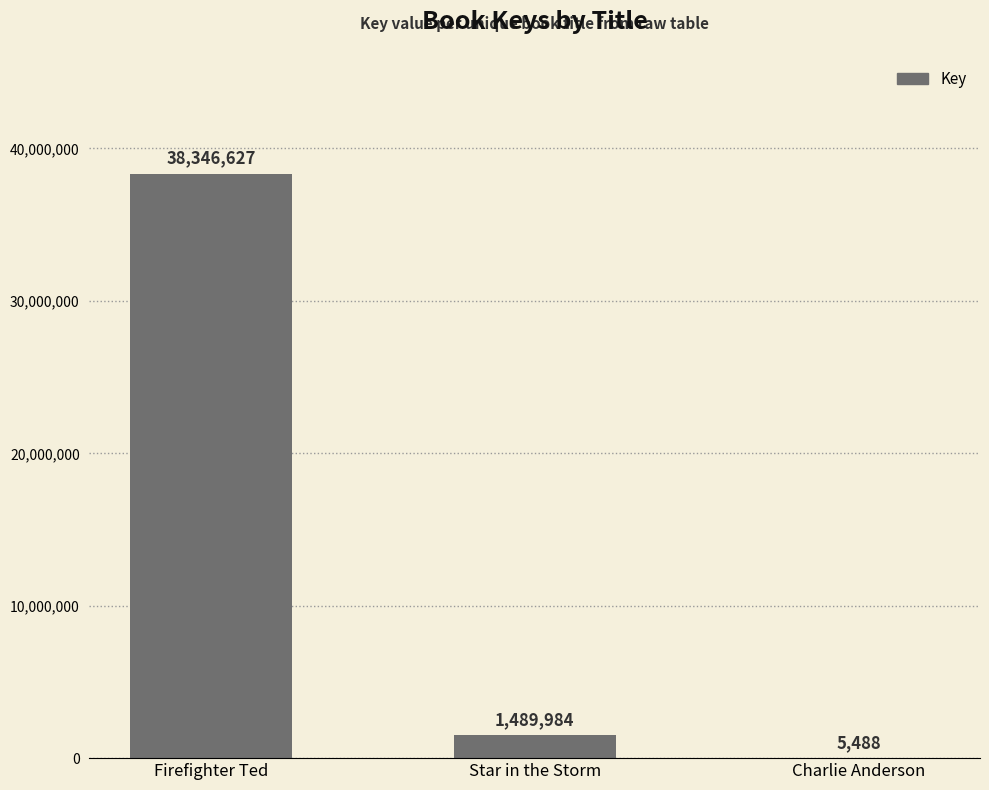

What is the change in value from Star in the Storm to Charlie Anderson?

-1484496